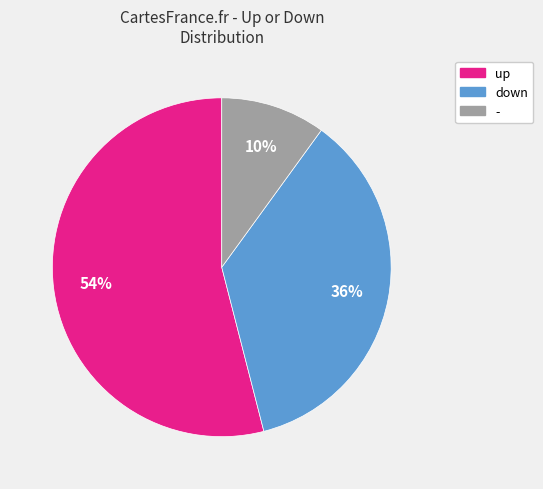

To the nearest percent, what is the difference between the - and down slice percentages?

26%